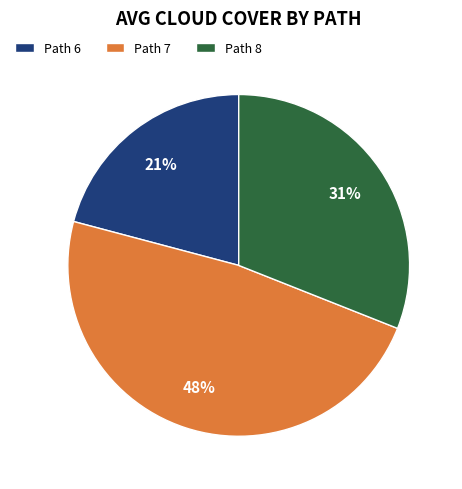

How many segments does this pie chart have?

3